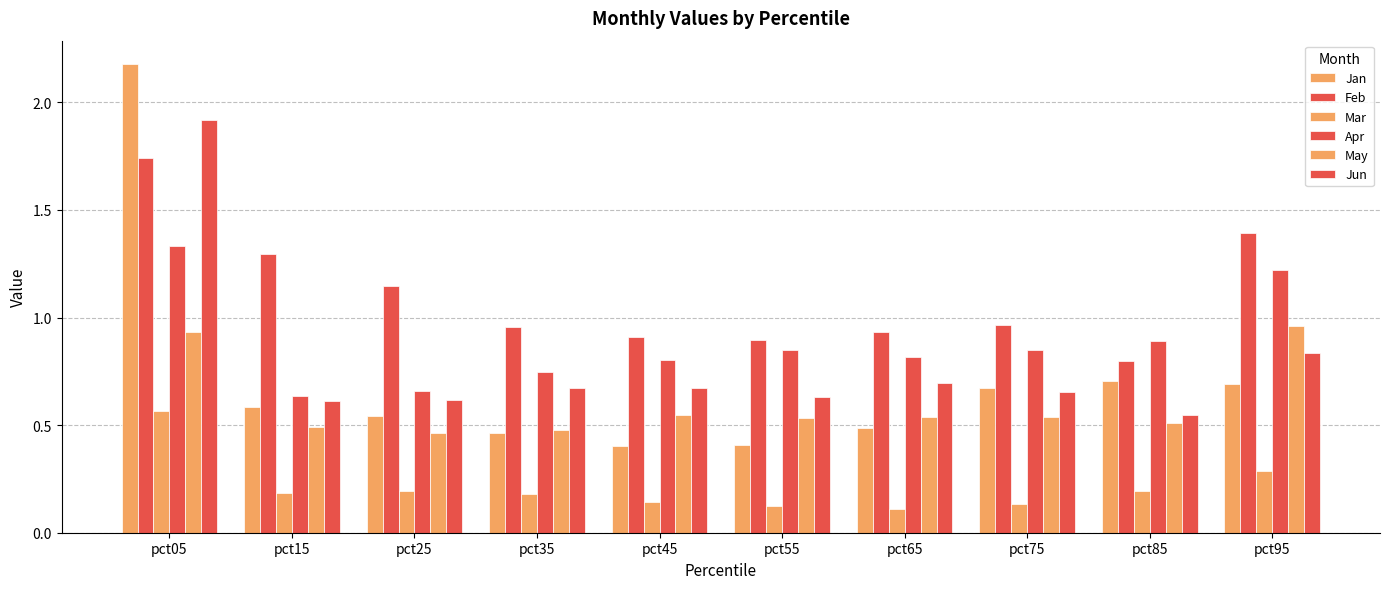

At which label does Mar reach its peak?

pct05